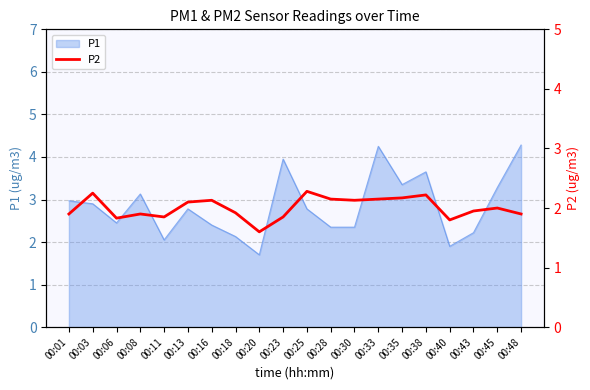

What is the difference between the maximum and minimum values?

0.7